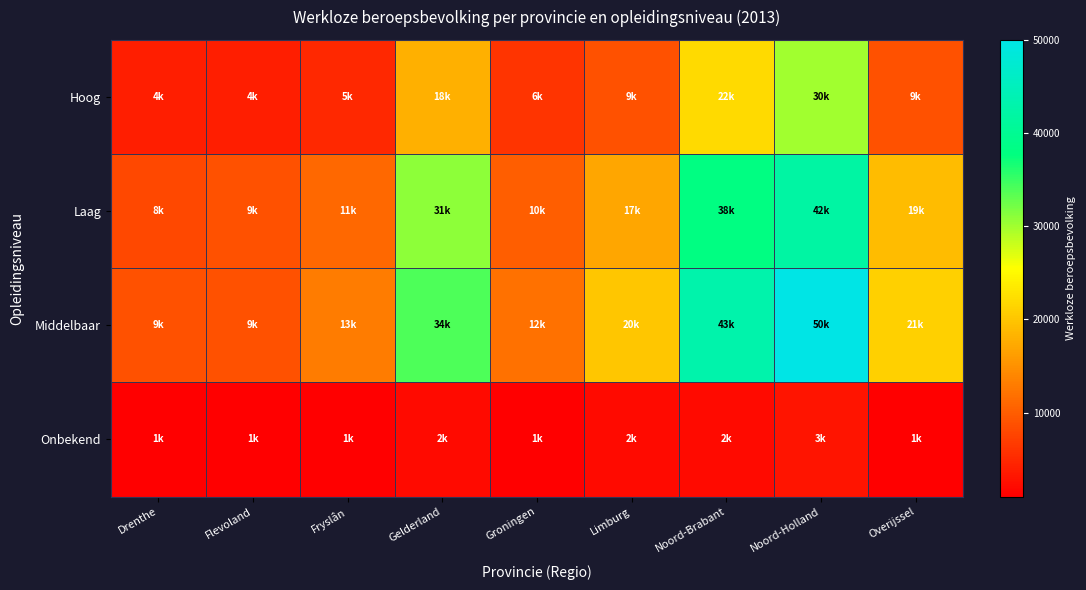

Reading right to left, what are all the values shown in this chart?

Hoog: Overijssel=9000	Noord-Holland=30000	Noord-Brabant=22000	Limburg=9000	Groningen=6000	Gelderland=18000	Fryslân=5000	Flevoland=4000	Drenthe=4000
Laag: Overijssel=19000	Noord-Holland=42000	Noord-Brabant=38000	Limburg=17000	Groningen=10000	Gelderland=31000	Fryslân=11000	Flevoland=9000	Drenthe=8000
Middelbaar: Overijssel=21000	Noord-Holland=50000	Noord-Brabant=43000	Limburg=20000	Groningen=12000	Gelderland=34000	Fryslân=13000	Flevoland=9000	Drenthe=9000
Onbekend: Overijssel=1000	Noord-Holland=3000	Noord-Brabant=2000	Limburg=2000	Groningen=1000	Gelderland=2000	Fryslân=1000	Flevoland=1000	Drenthe=1000